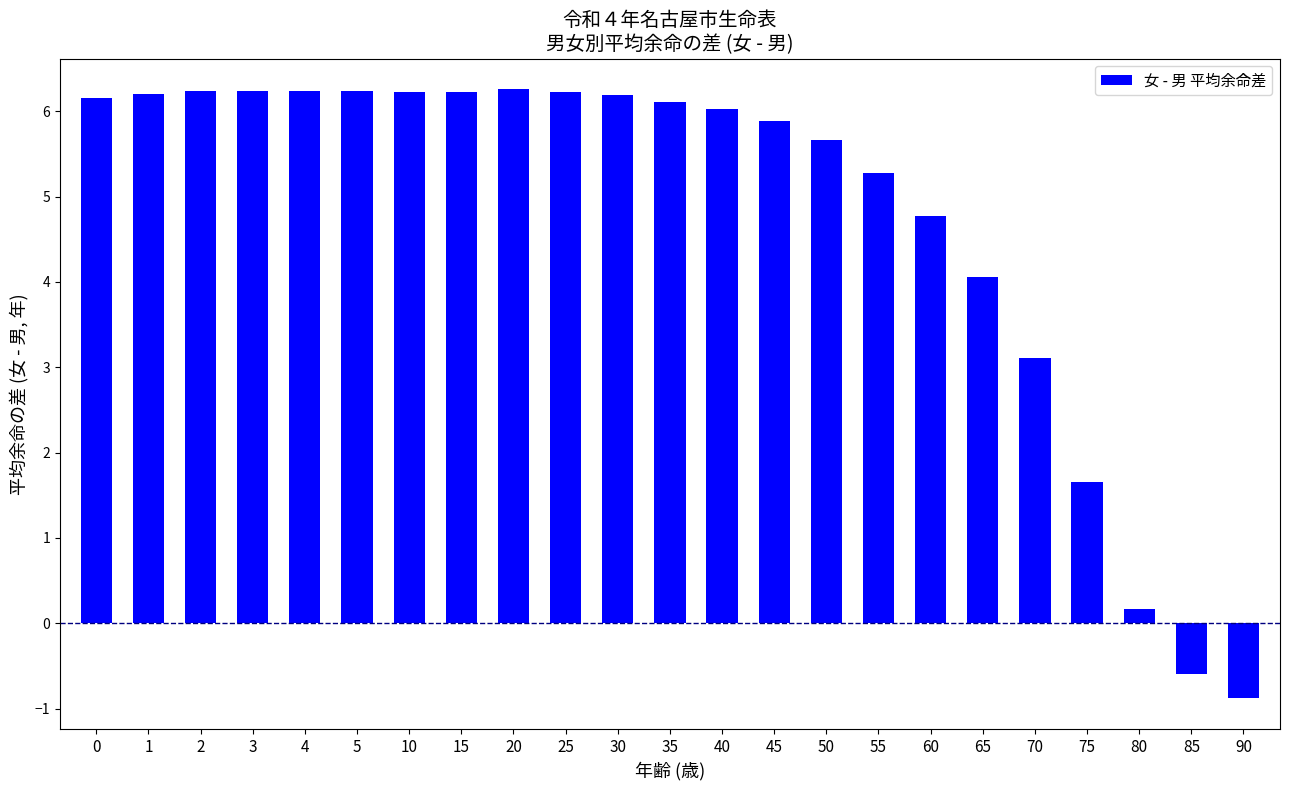

What is the value of the 10th bar from the left?

6.2